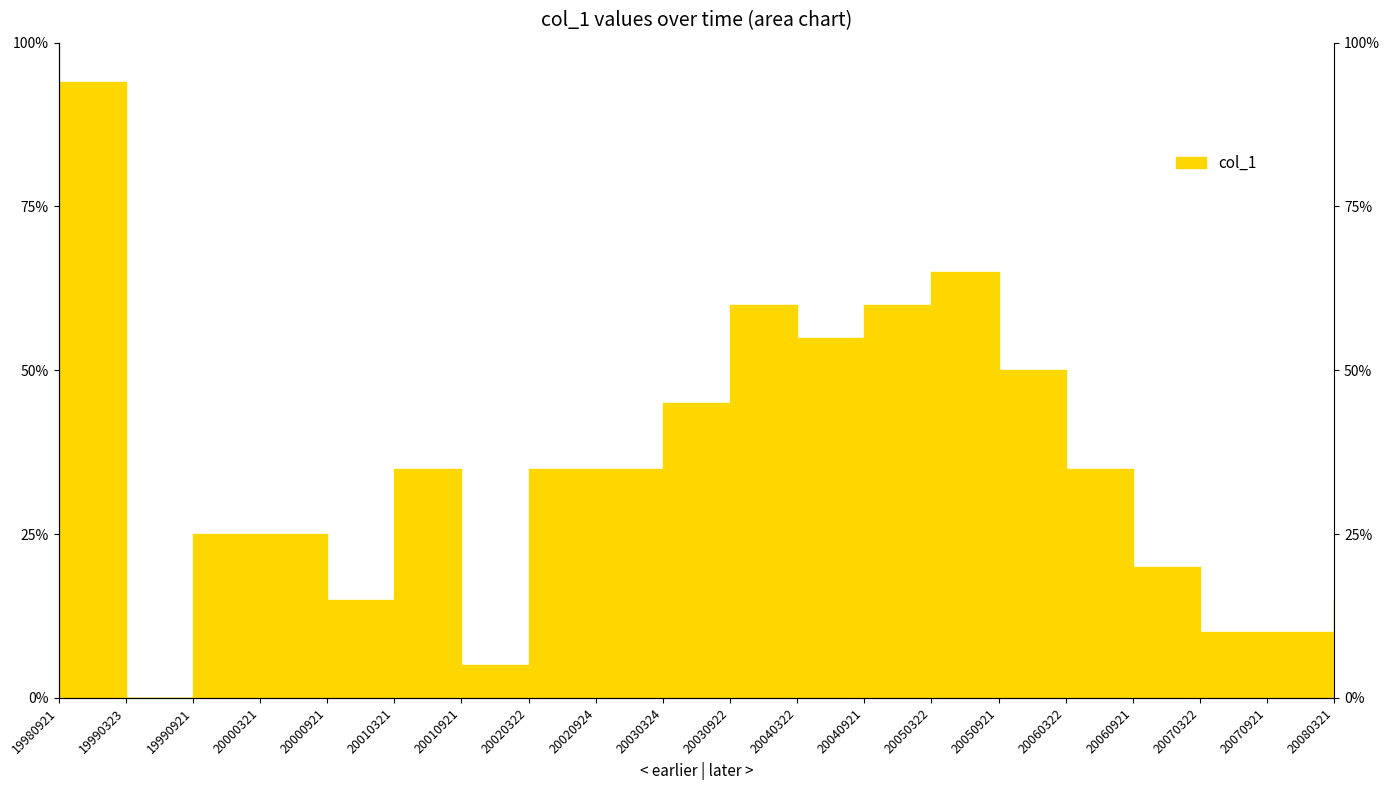

Reading right to left, list all the values displayed in this chart.

20080321=15	20070921=10	20070322=10	20060921=20	20060322=35	20050921=50	20050322=65	20040921=60	20040322=55	20030922=60	20030324=45	20020924=35	20020322=35	20010921=5	20010321=35	20000921=15	20000321=25	19990921=25	19990323=0	19980921=94